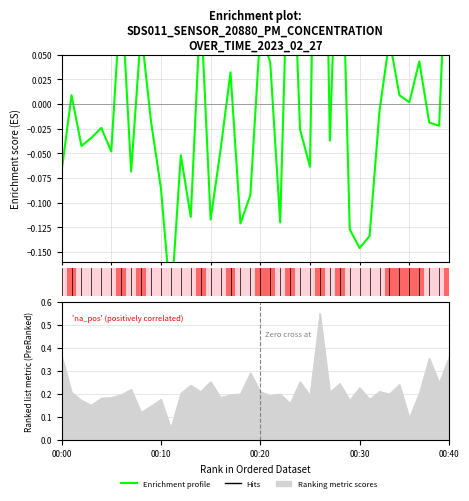

What value does the data have at 0?

-0.1